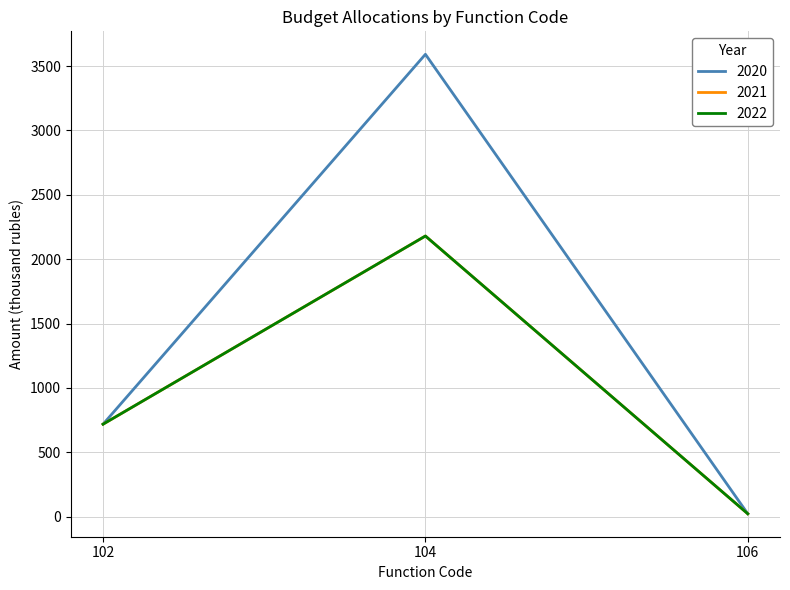

Reading right to left, what are all the values shown in this chart?

2020: 22.4	3591.8	718.3
2021: 22.4	2180.1	718.3
2022: 22.4	2180.2	718.3